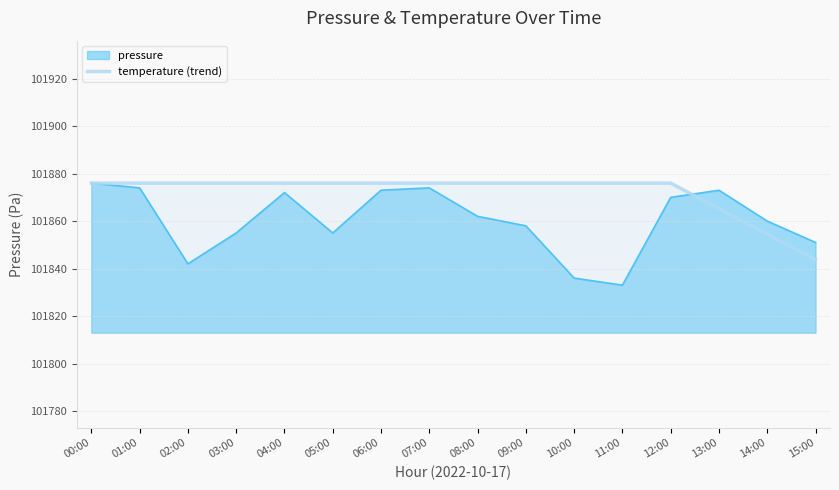

What is the minimum value shown in the chart?

101833.0